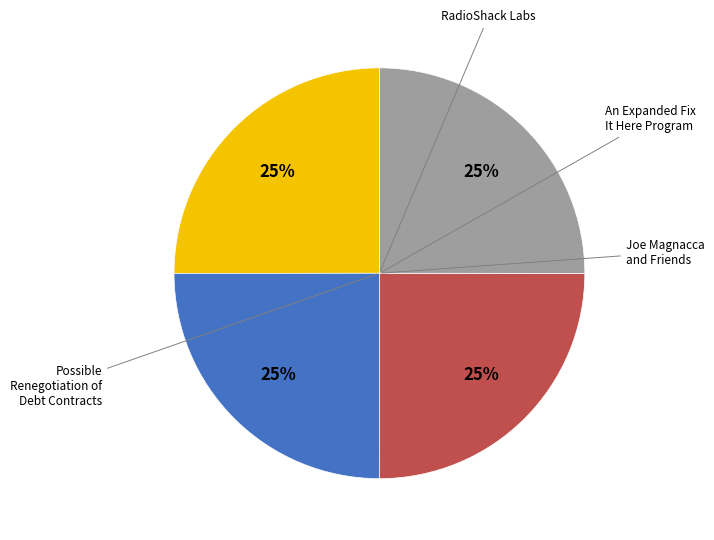

How many segments does this pie chart have?

4